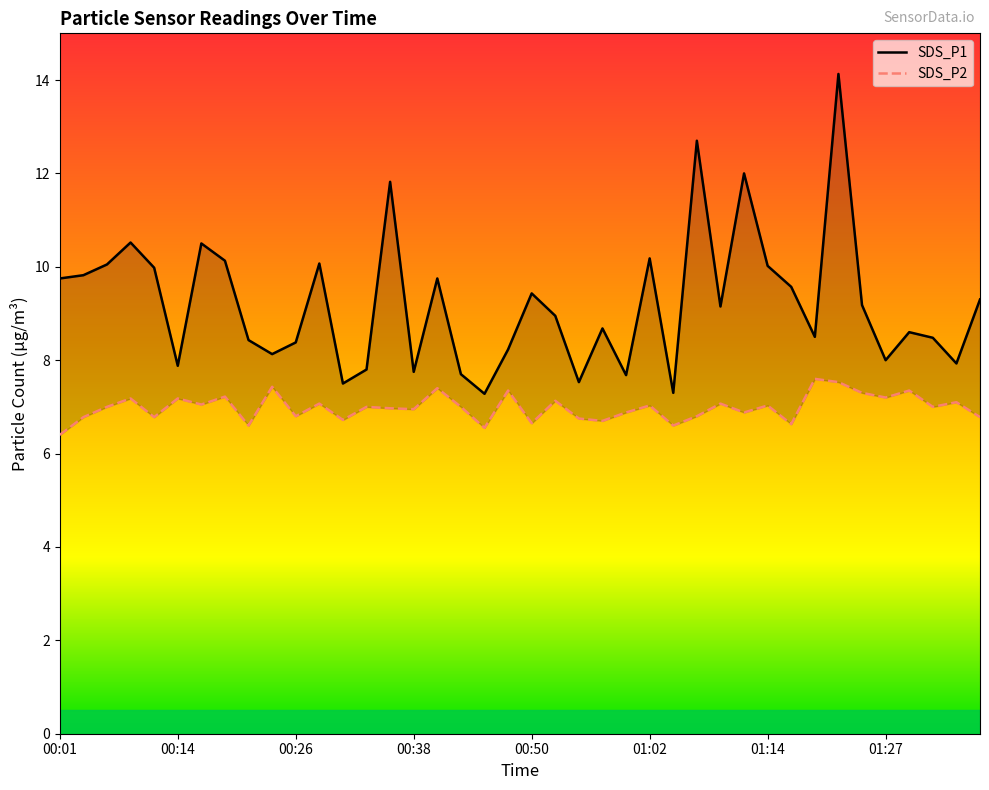

What is the sum of all SDS_P1 values?

368.8